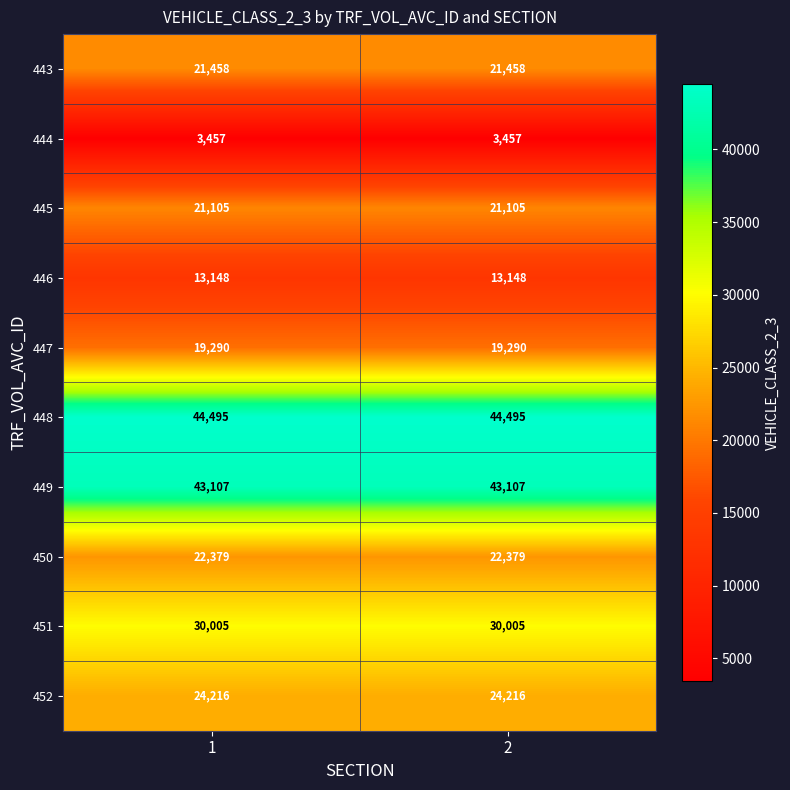

What is the sum of the 444 values at 1 and 2?

6914